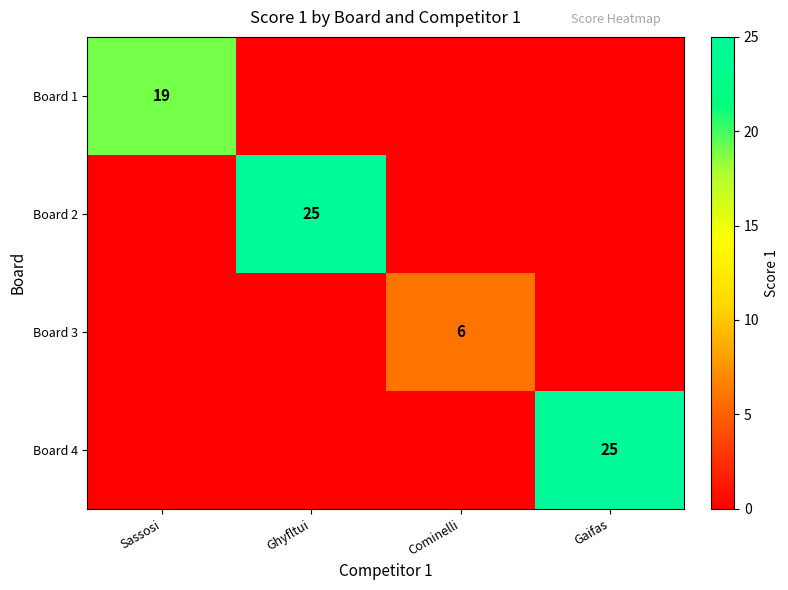

What is the difference between the highest and lowest values at Cominelli?

6